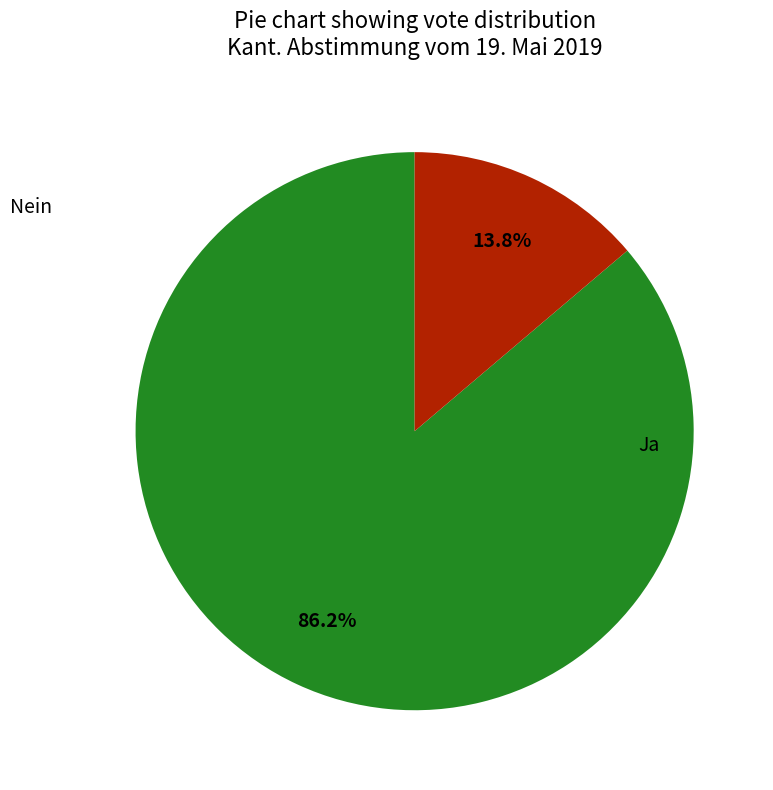

What is the smallest slice in the pie chart?

Nein